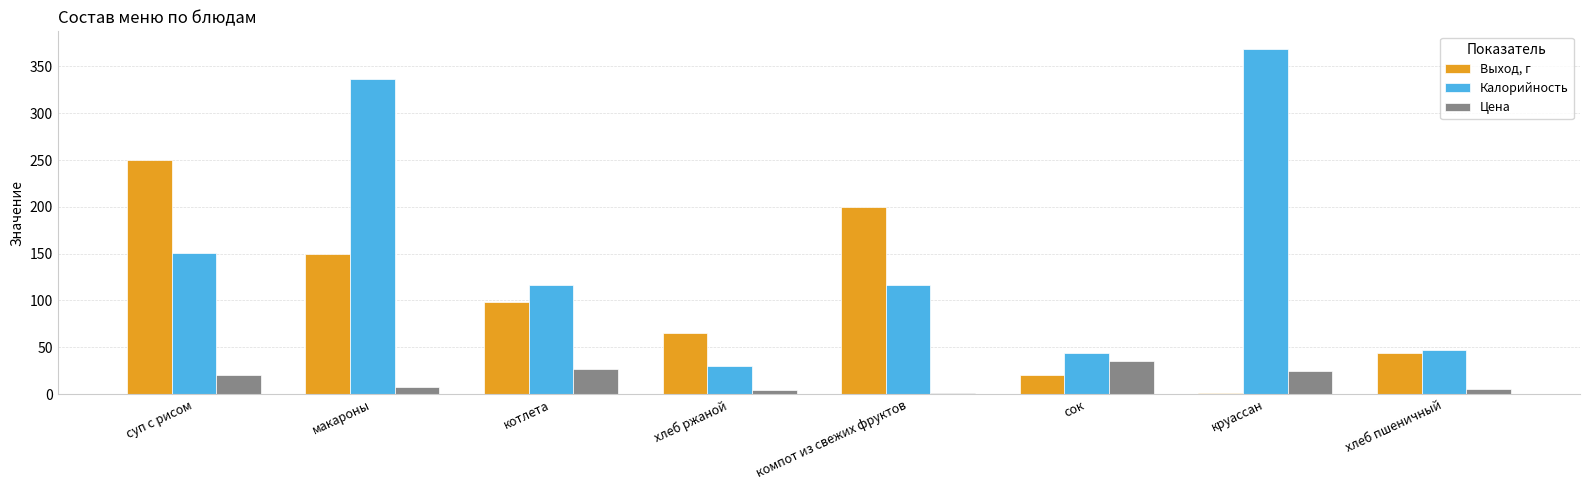

Which category has the highest value across all series?

круассан